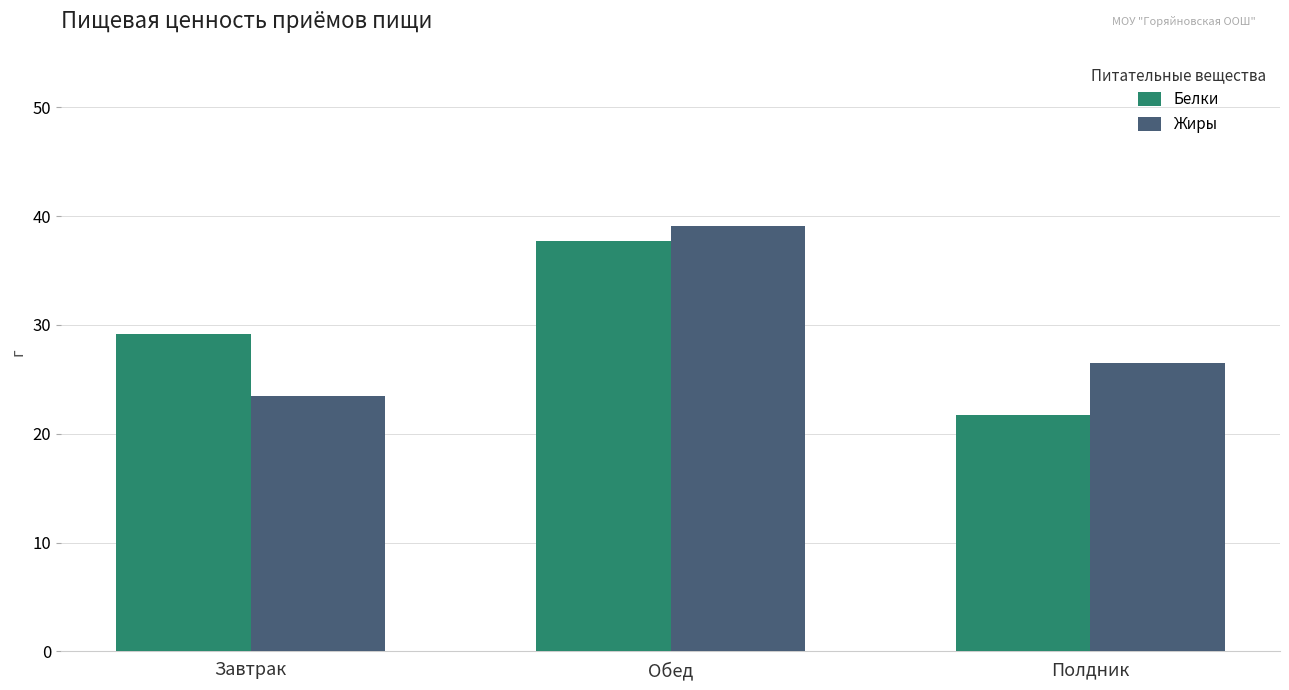

Reading left to right, list all the values displayed in this chart.

Белки: Завтрак=29.2	Обед=37.7	Полдник=21.8
Жиры: Завтрак=23.5	Обед=39.1	Полдник=26.5